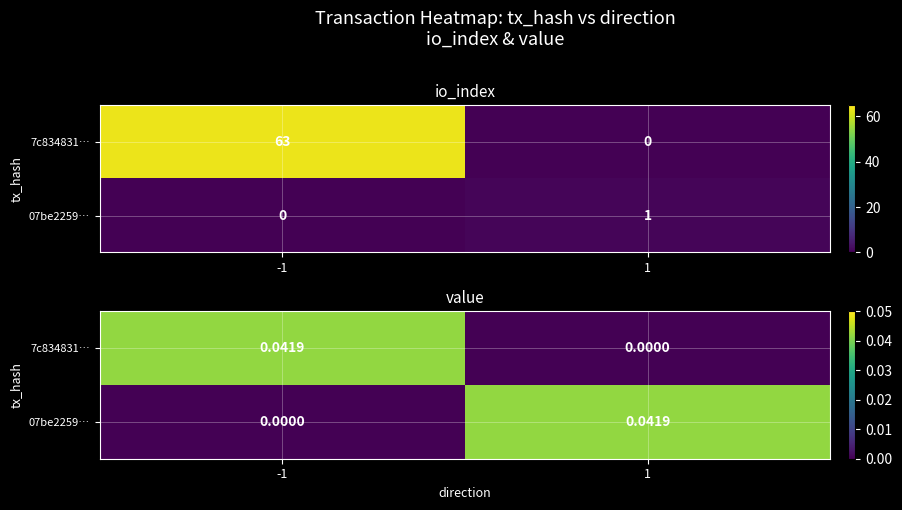

At -1, list the series in order from smallest to largest.

07be2259…, 7c834831…